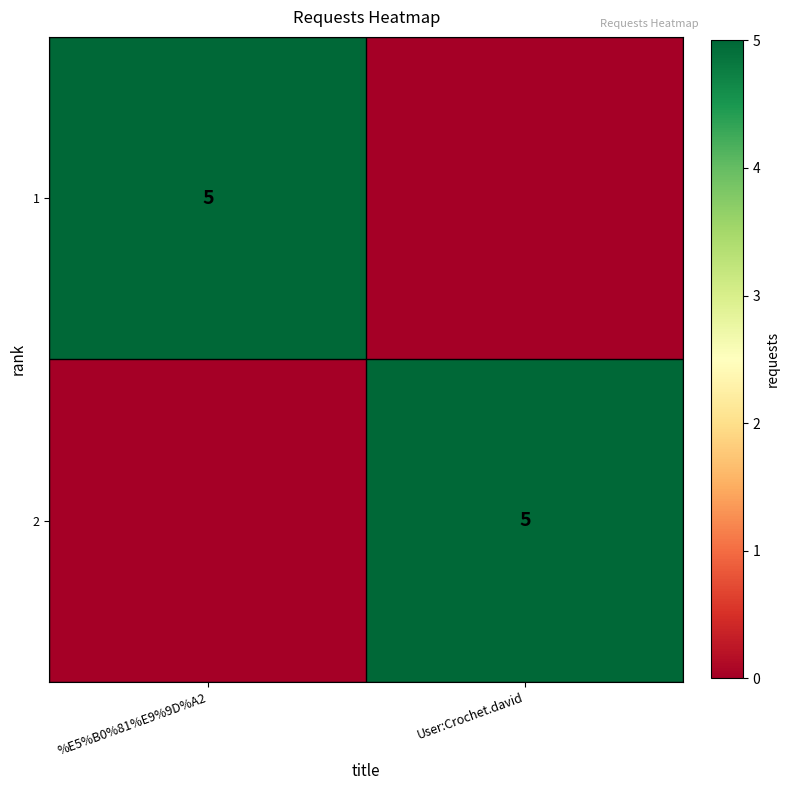

The 2 series shows 1 at User:Crochet.david. True or false?

False